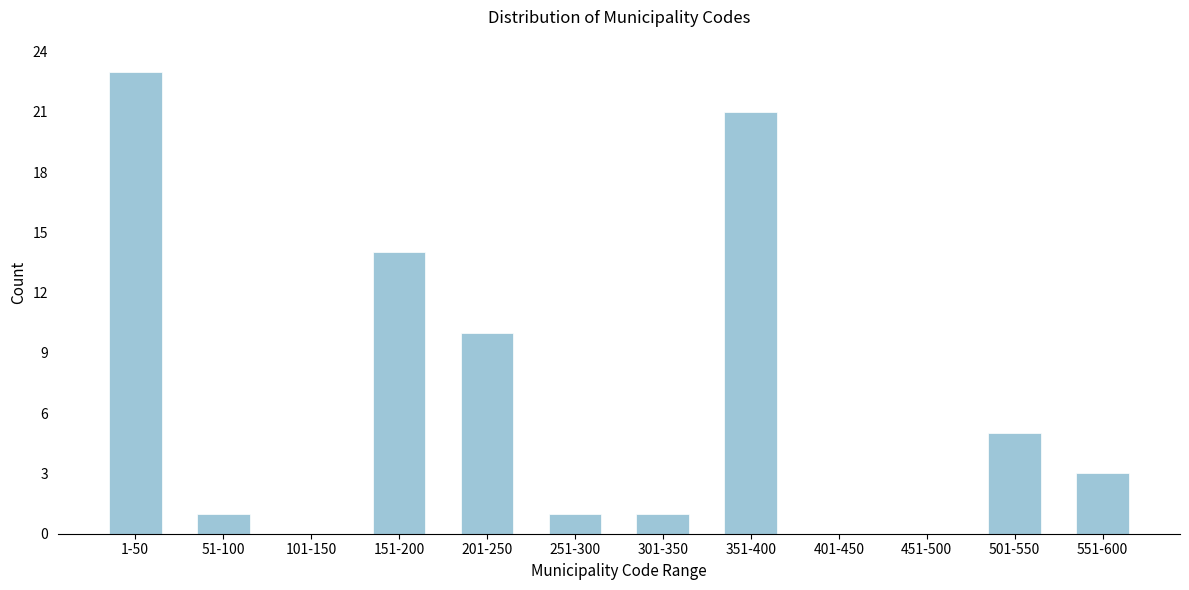

Reading left to right, transcribe all the data shown in this chart.

1-50=23	51-100=1	101-150=0	151-200=14	201-250=10	251-300=1	301-350=1	351-400=21	401-450=0	451-500=0	501-550=5	551-600=3